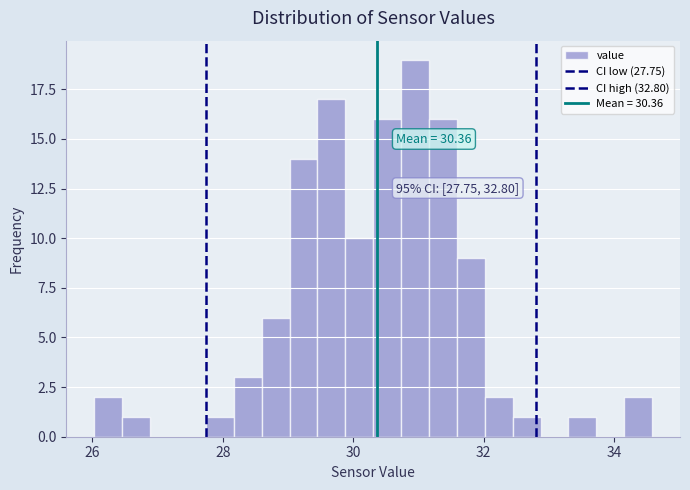

Around what value on the x-axis is the tallest bar? Give the approximate position of its centre, as read against the axis.

31.0